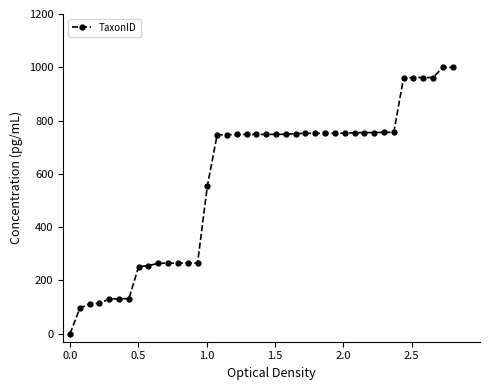

What is the average value?

580.5